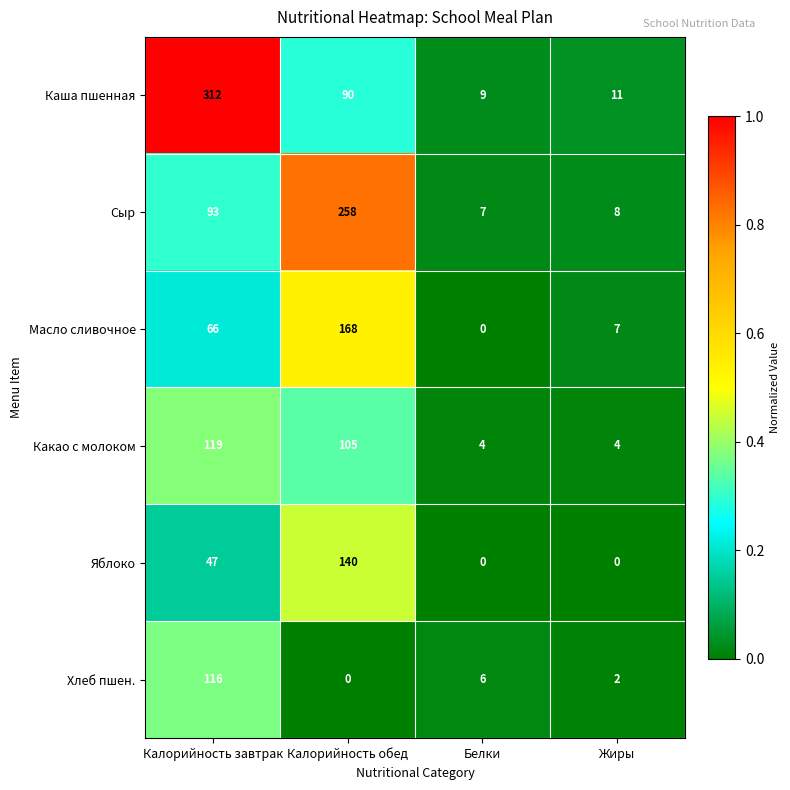

What is the spread (max minus min) of values at Калорийность завтрак?

265